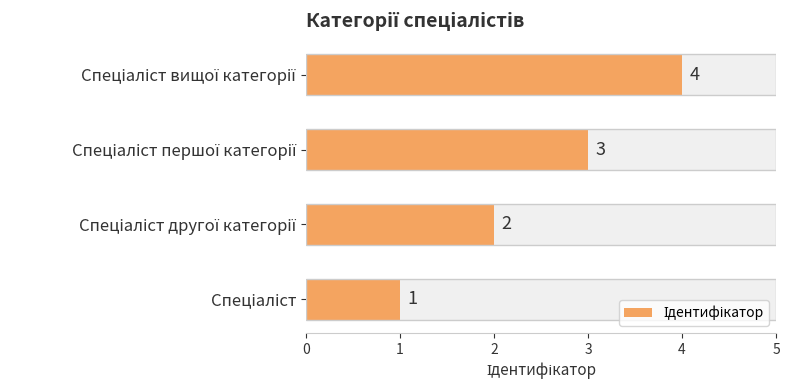

How many data points are less than 3?

2